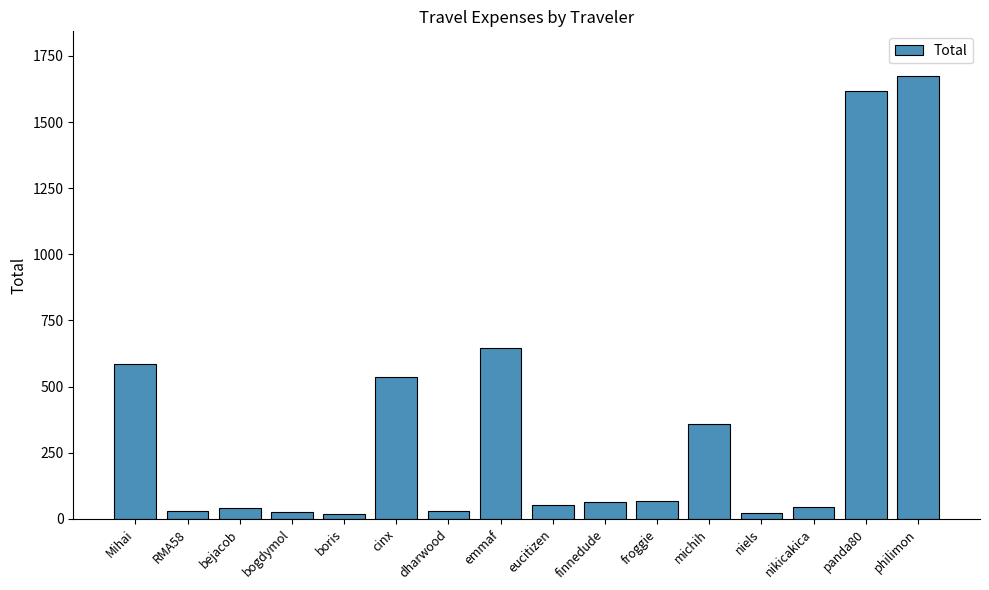

Which has a higher value, cinx or philimon?

philimon